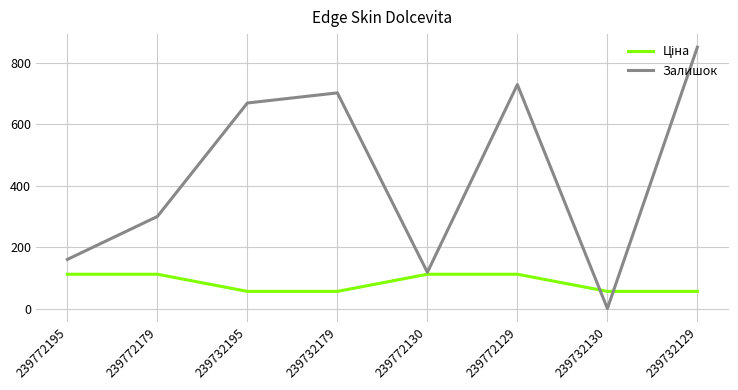

What is the difference between the highest and lowest values at 239772129?

618.3